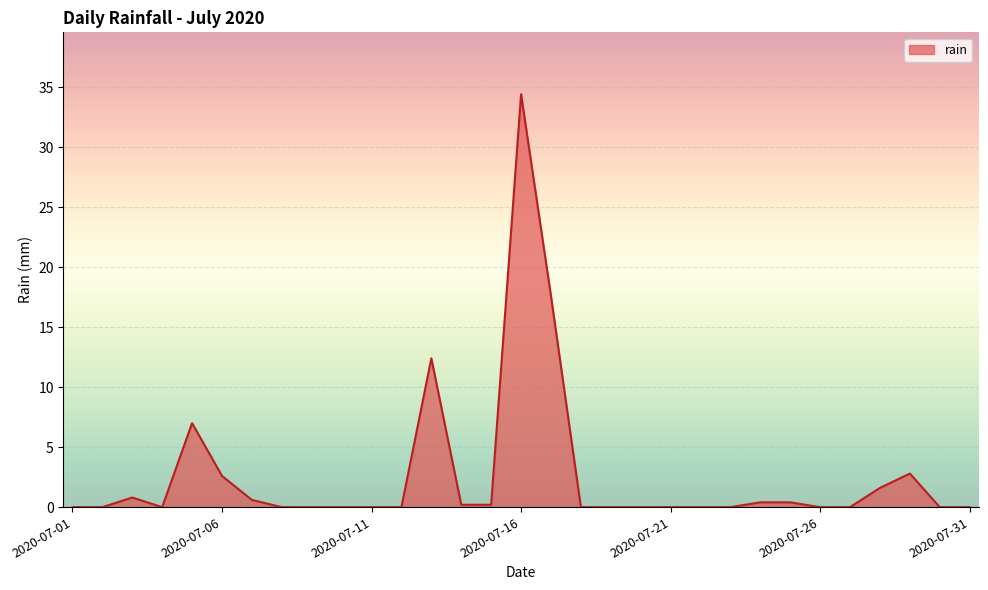

What is the difference between the maximum and minimum values?

34.4